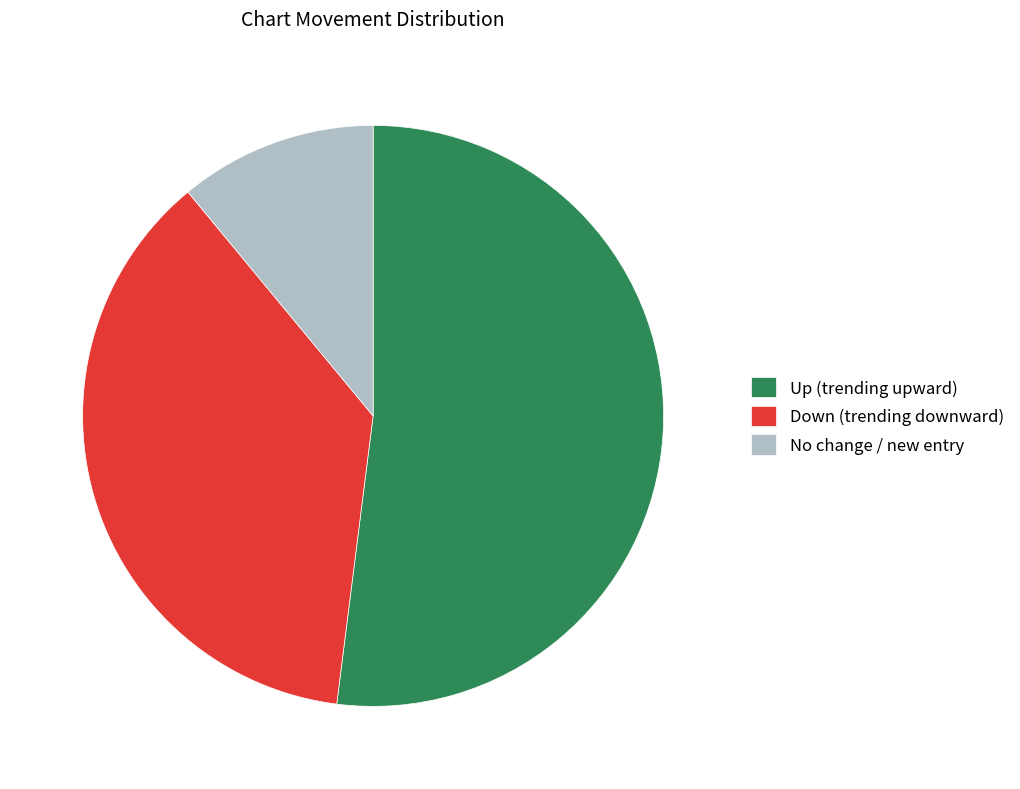

Is there a majority slice in this chart?

Yes